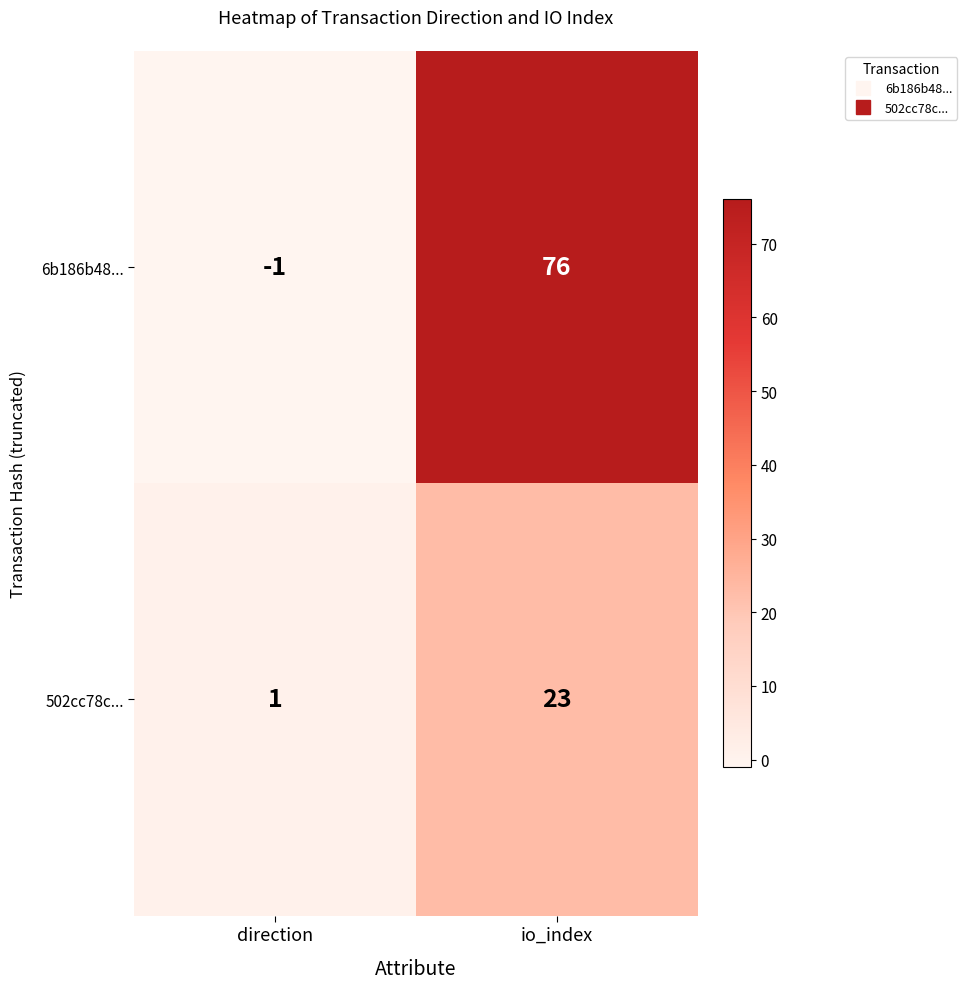

True or false: 502cc78c... has a value of 23 at io_index.

True